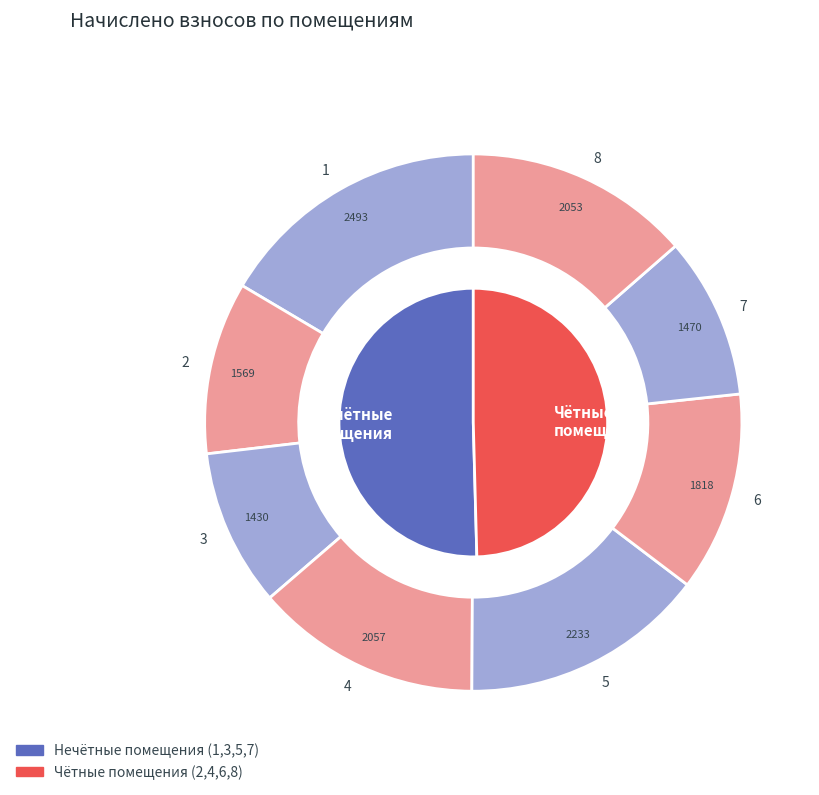

How many segments does this pie chart have?

8